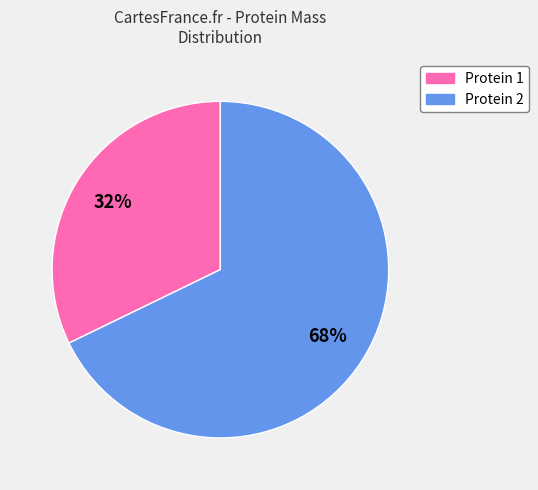

To the nearest percent, what is the average slice percentage?

50%